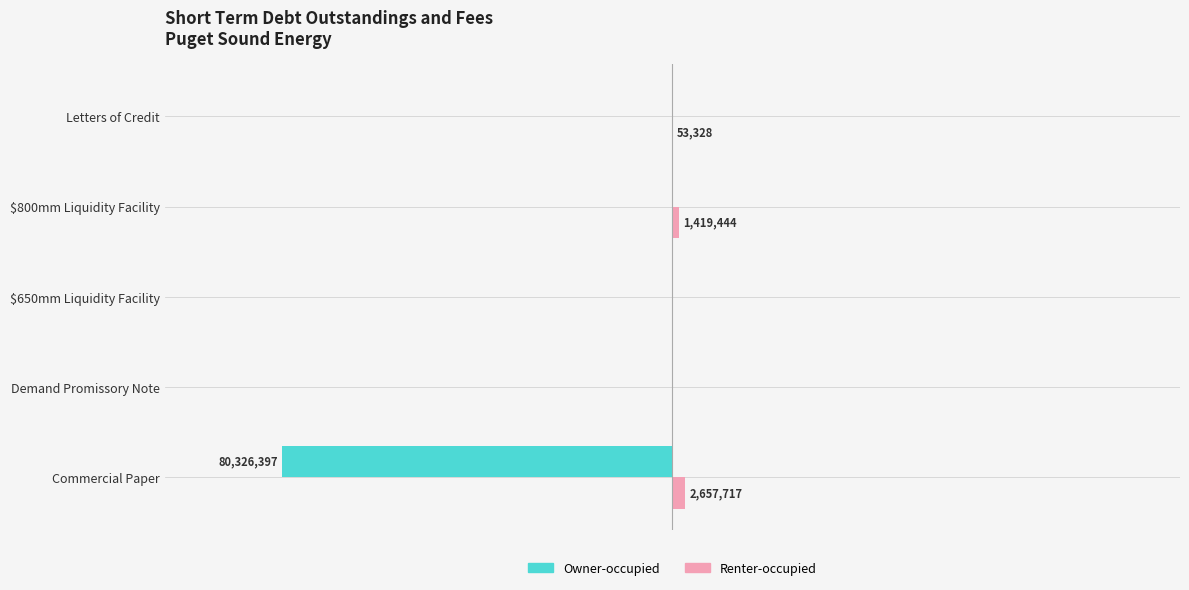

What are all the series names shown in the legend?

Owner-occupied, Renter-occupied